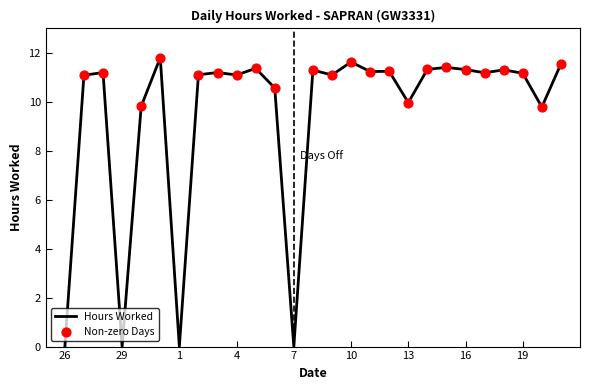

What is the greatest value displayed?

11.8